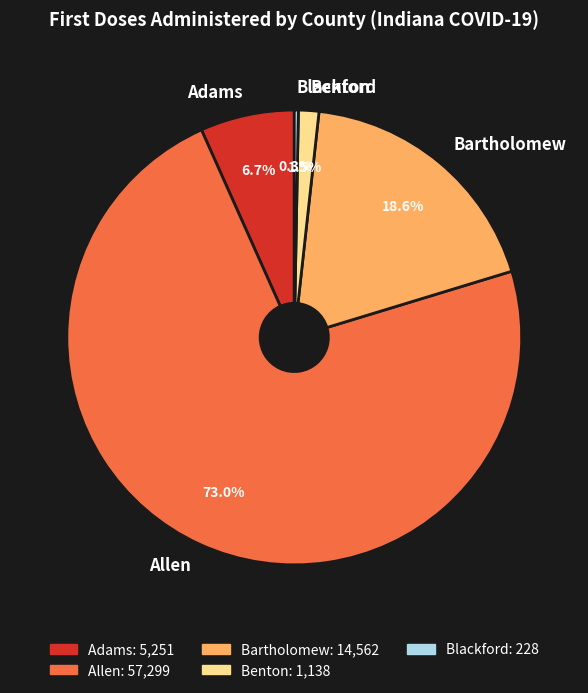

Which category has the smallest portion of the pie?

Blackford